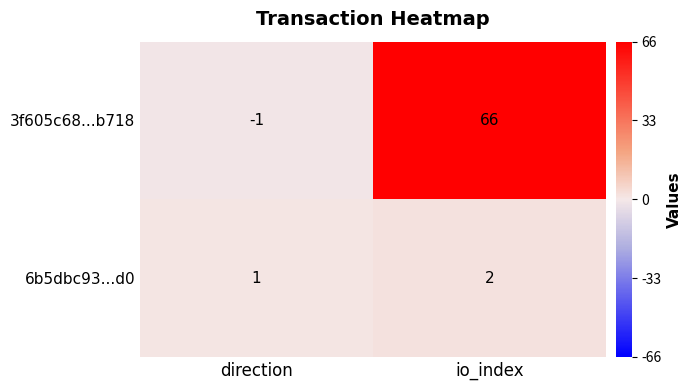

What is the sum of the 3f605c68...b718 values at direction and io_index?

65